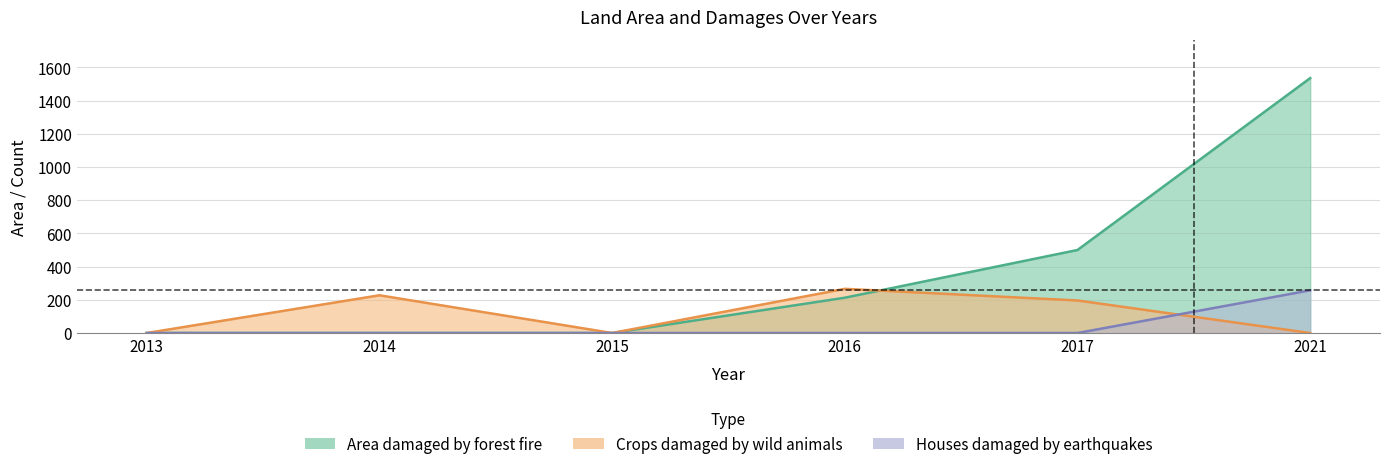

Which series has the largest total across all categories?

Area damaged by forest fire